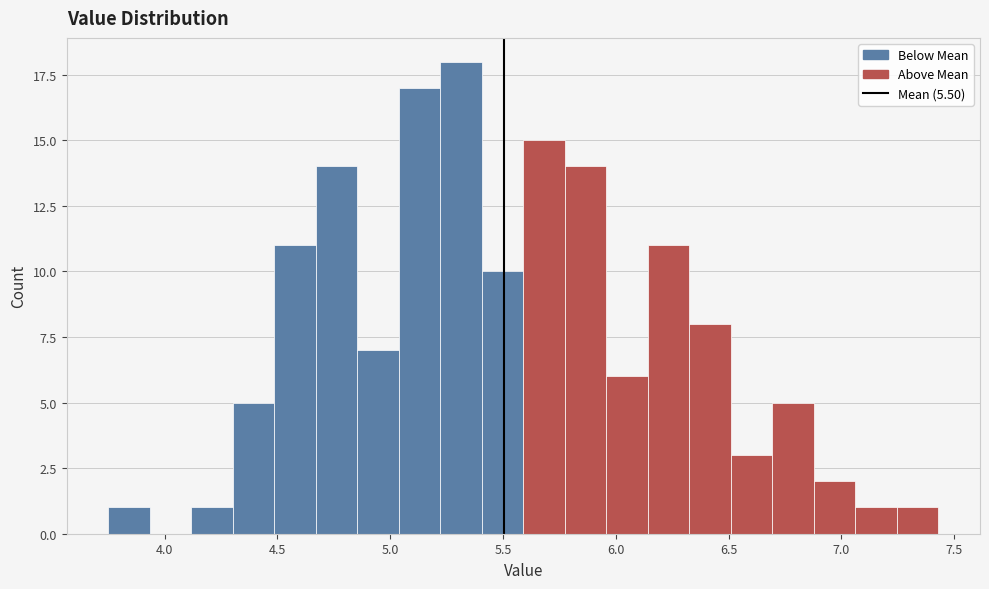

Around what value on the x-axis is the tallest bar? Give the approximate position of its centre, as read against the axis.

5.30